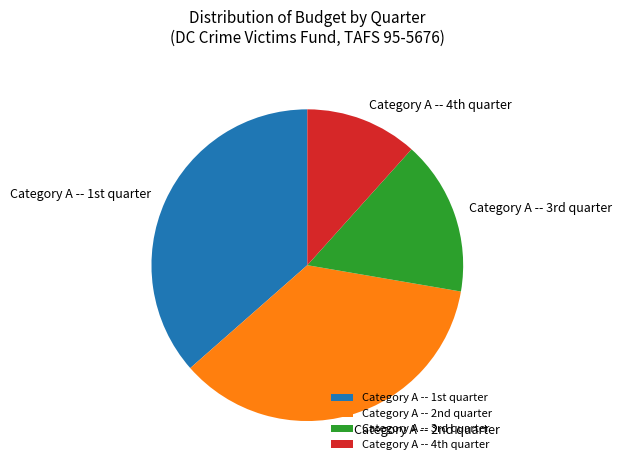

Is there any slice that represents more than half of the pie?

No